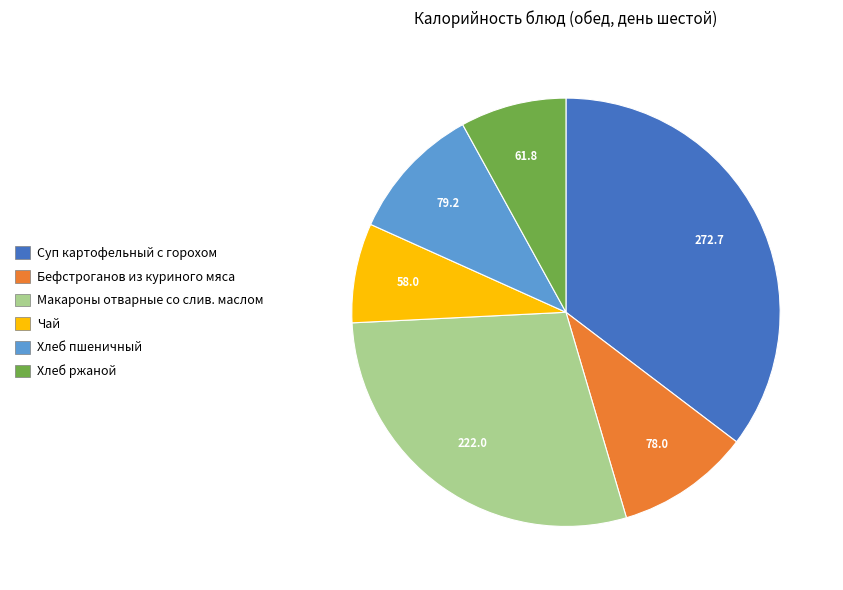

Approximately how many times larger is the value at Хлеб пшеничный compared to Хлеб ржаной?

1.3